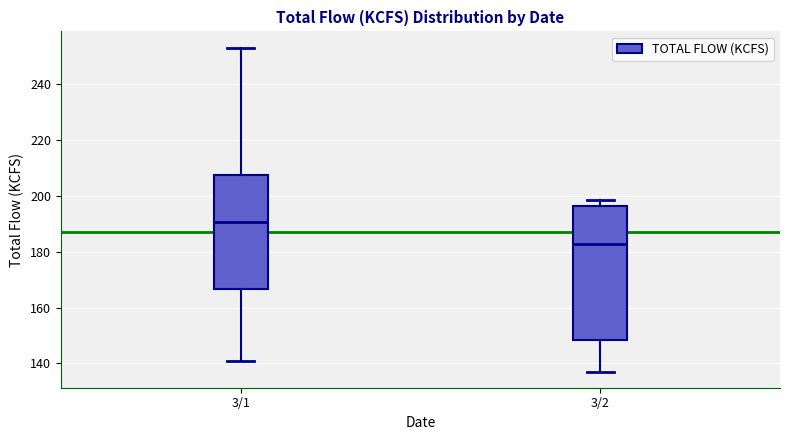

Which box has the highest median line?

3/1